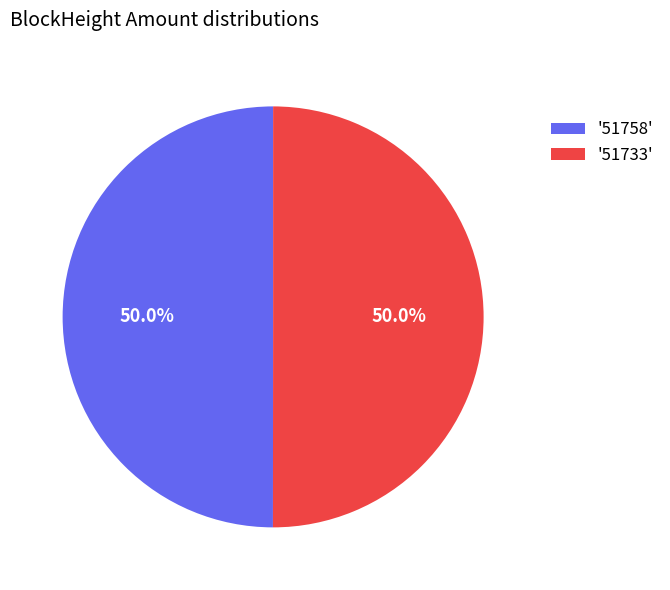

What is the ratio of the value at '51733' to the value at '51758'?

1.0